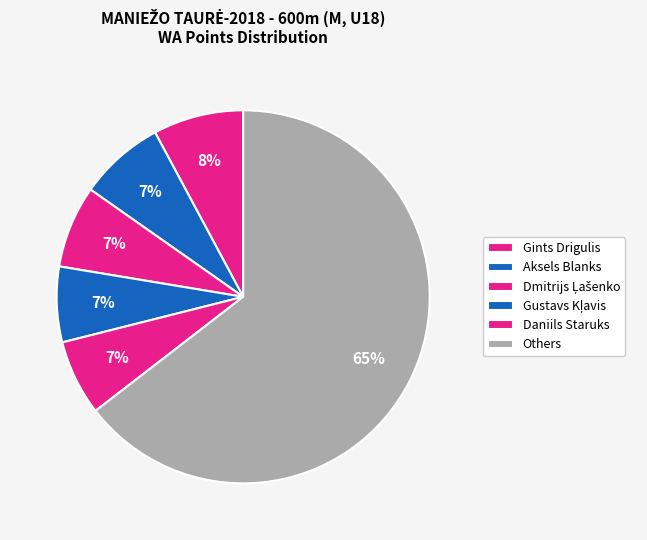

How many segments does this pie chart have?

6